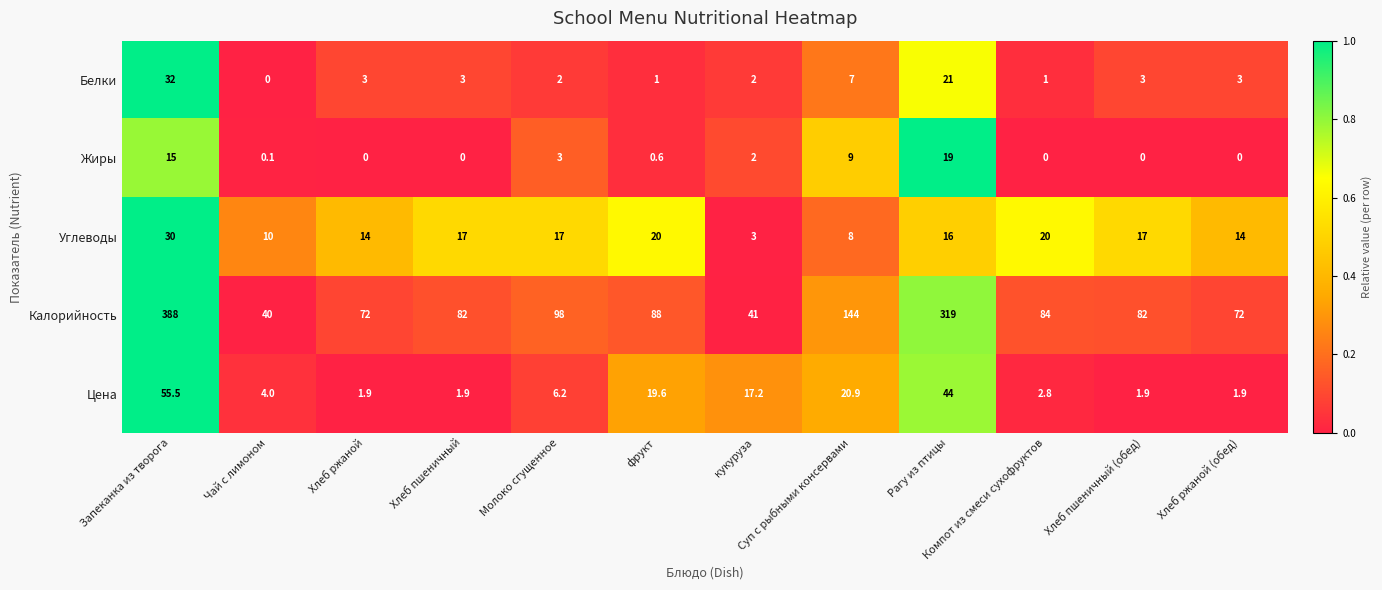

At how many categories does at least one series exceed 0?

12